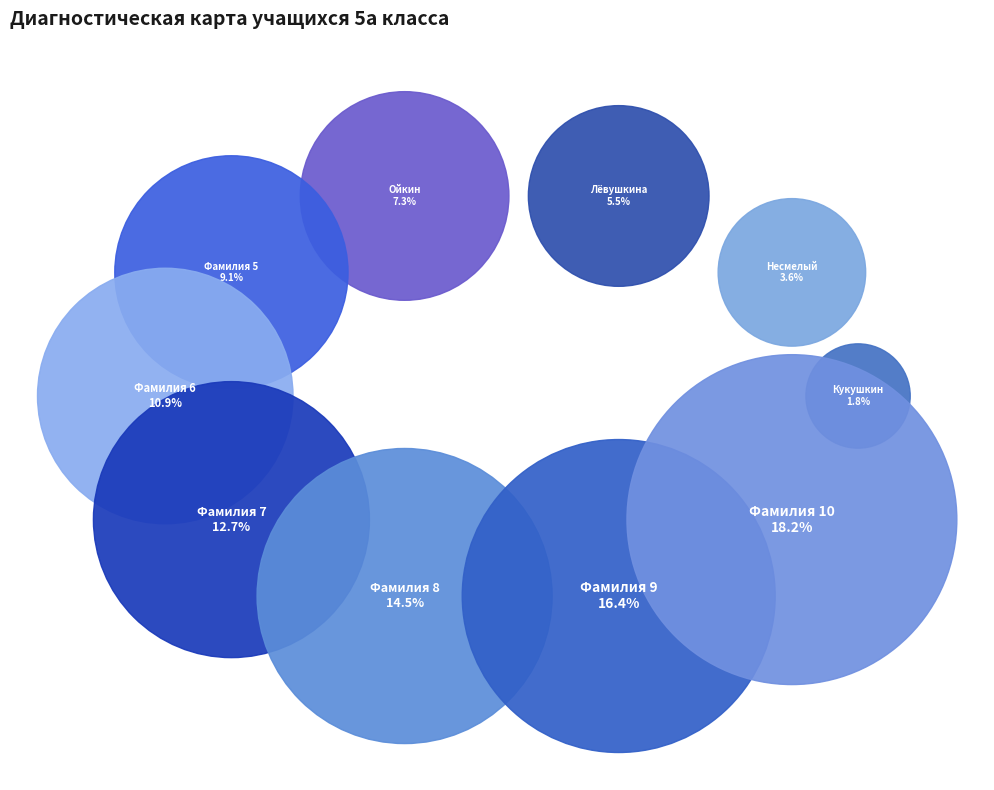

What percentage is NOT represented by Кукушкин?

98.2%